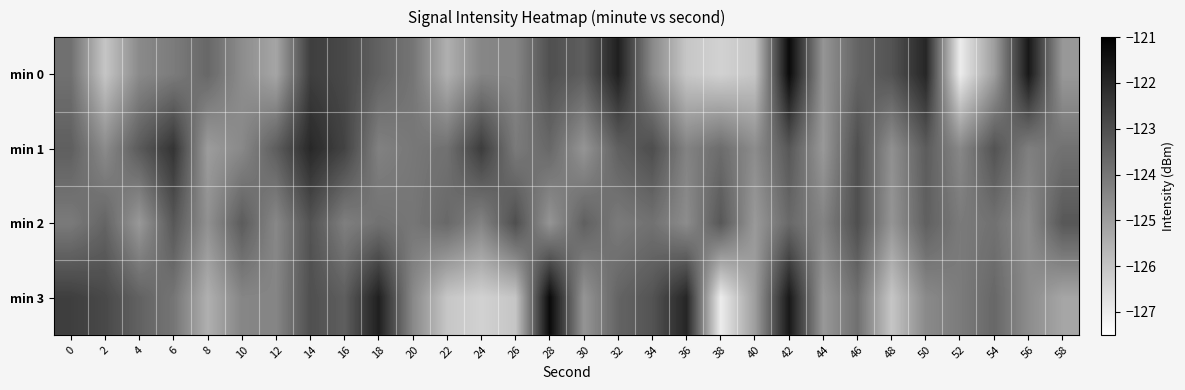

At which category is the sum across all series the highest?

42